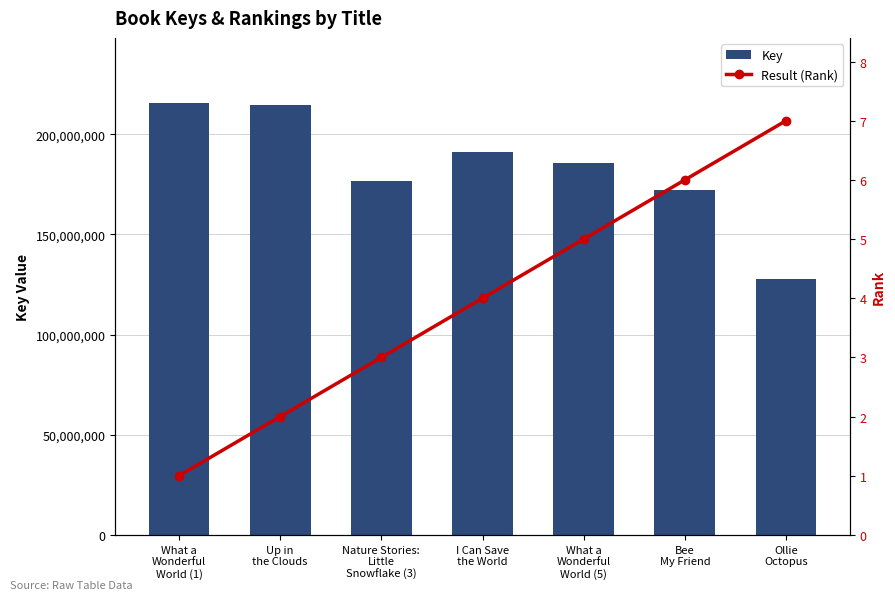

At which label does Result (Rank) first exceed 4?

What a
Wonderful
World (5)